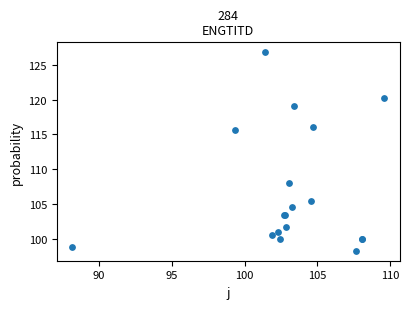

What Y value in the scatter plot is closest to 112?

115.6